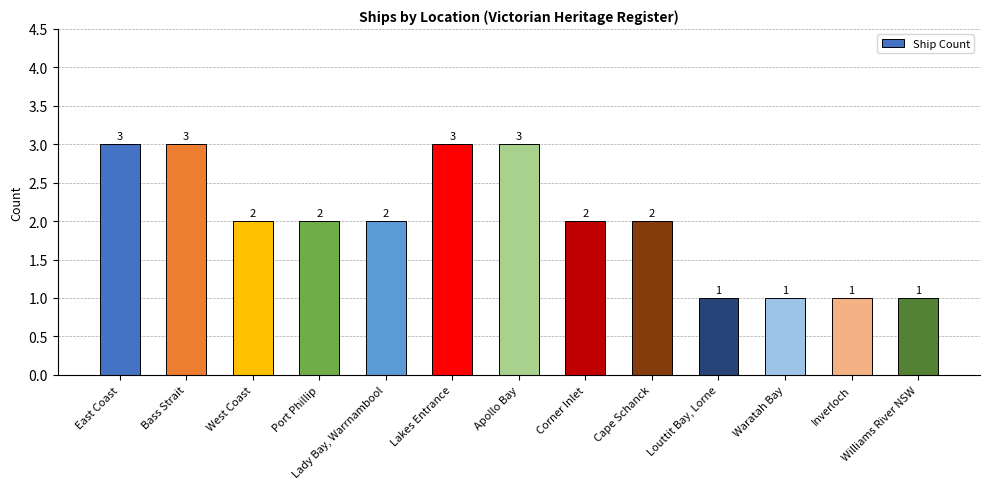

At which label does the data first exceed 2?

East Coast